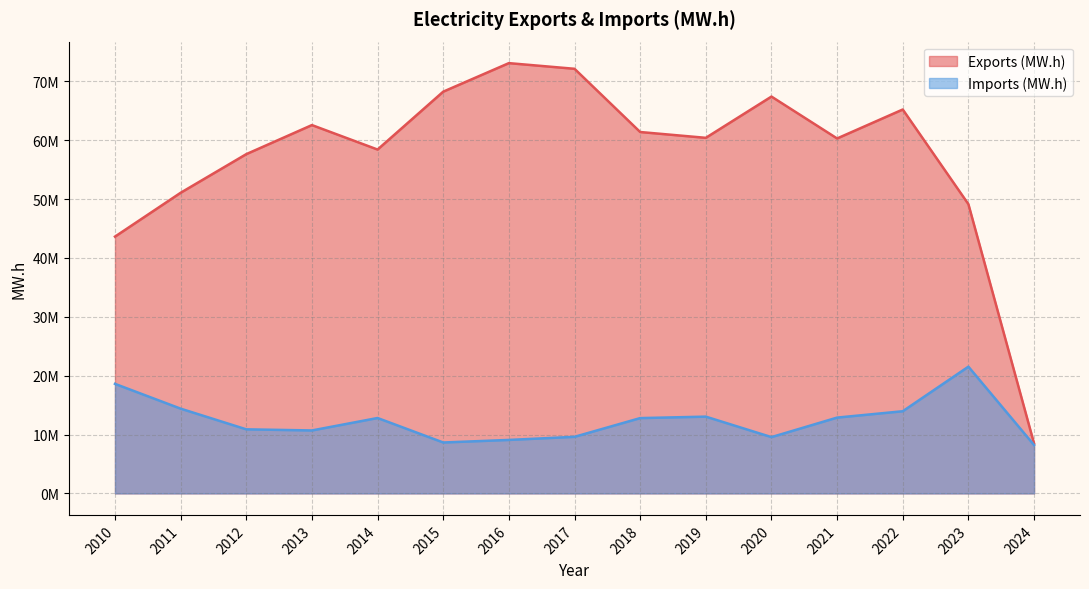

Count the number of categories in the chart.

15